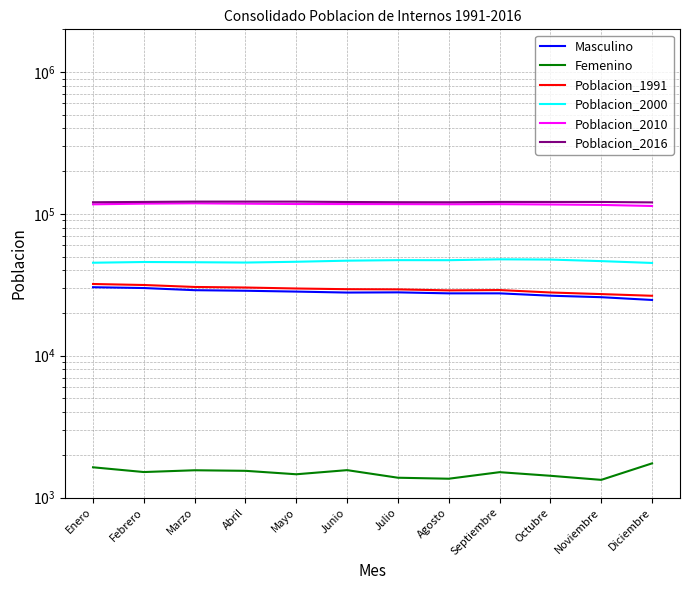

Which series has the largest total across all categories?

Poblacion_2016